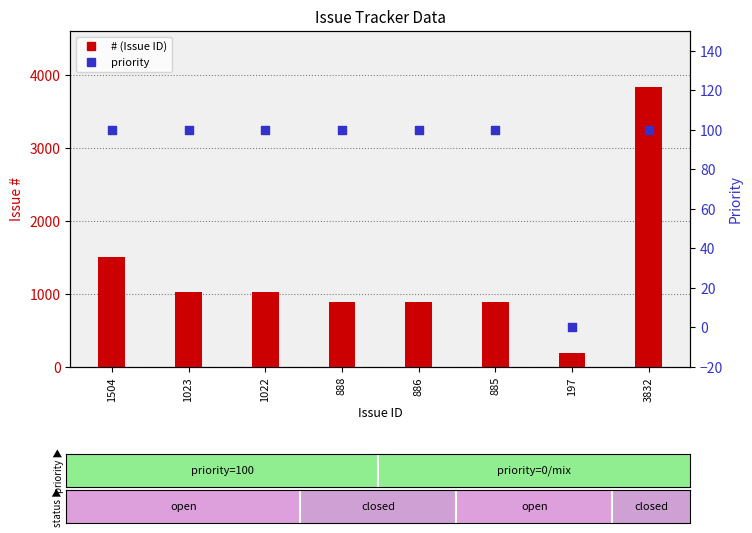

Is the value of priority at 3832 greater than the value of # at 886?

No